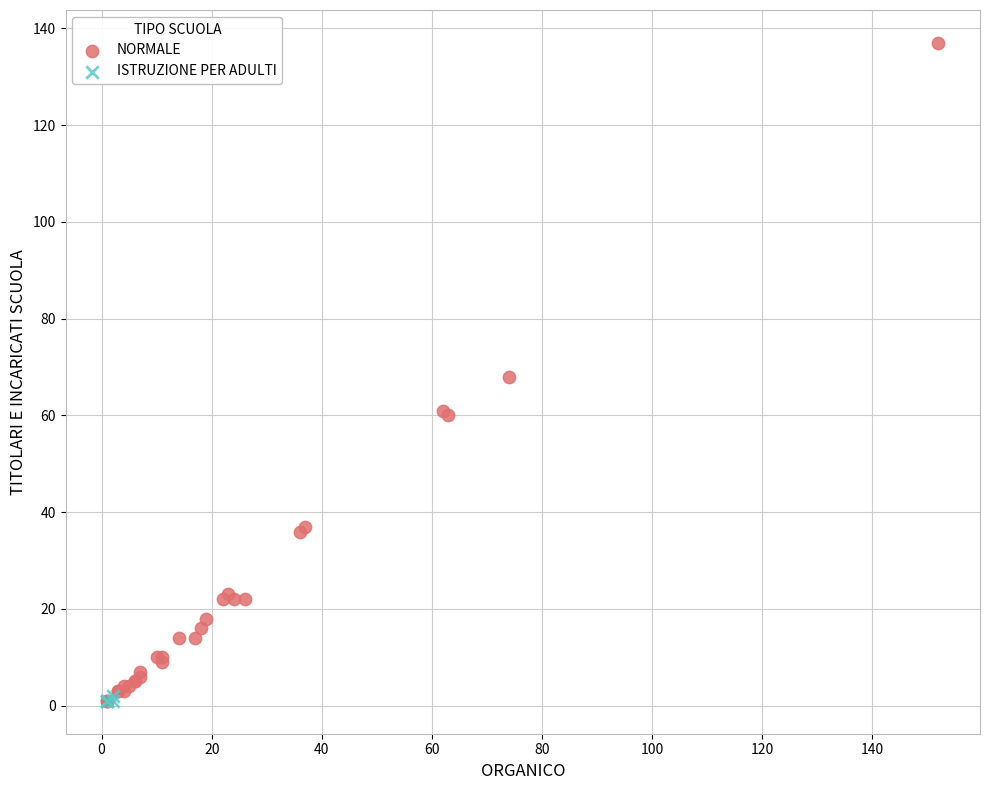

Which series contains the highest Y value?

NORMALE